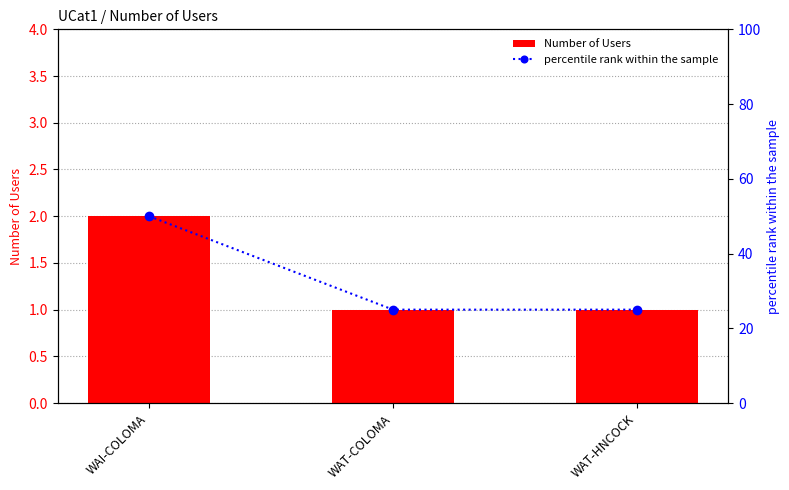

True or false: percentile rank within the sample has a value of 25 at WAT-HNCOCK.

True